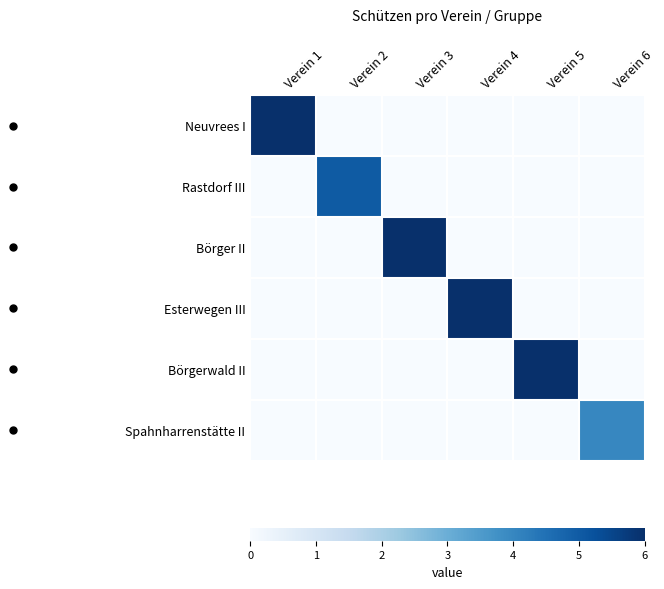

Reading left to right, transcribe all the data shown in this chart.

Neuvrees I: Verein 1=6	Verein 2=0	Verein 3=0	Verein 4=0	Verein 5=0	Verein 6=0
Rastdorf III: Verein 1=0	Verein 2=5	Verein 3=0	Verein 4=0	Verein 5=0	Verein 6=0
Börger II: Verein 1=0	Verein 2=0	Verein 3=6	Verein 4=0	Verein 5=0	Verein 6=0
Esterwegen III: Verein 1=0	Verein 2=0	Verein 3=0	Verein 4=6	Verein 5=0	Verein 6=0
Börgerwald II: Verein 1=0	Verein 2=0	Verein 3=0	Verein 4=0	Verein 5=6	Verein 6=0
Spahnharrenstätte II: Verein 1=0	Verein 2=0	Verein 3=0	Verein 4=0	Verein 5=0	Verein 6=4